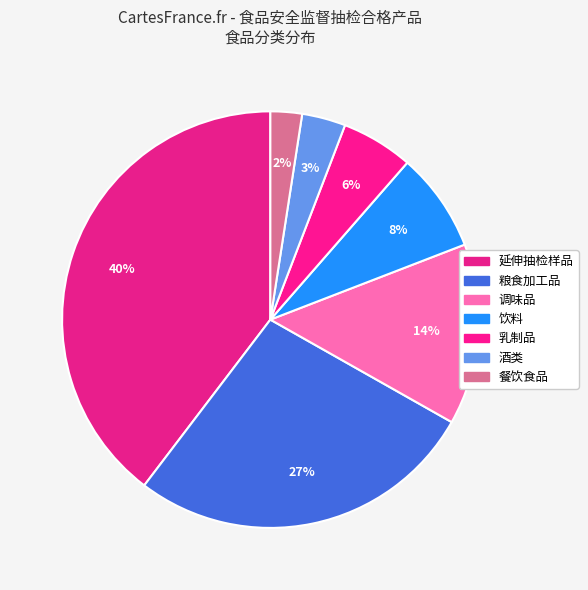

How many segments does this pie chart have?

7